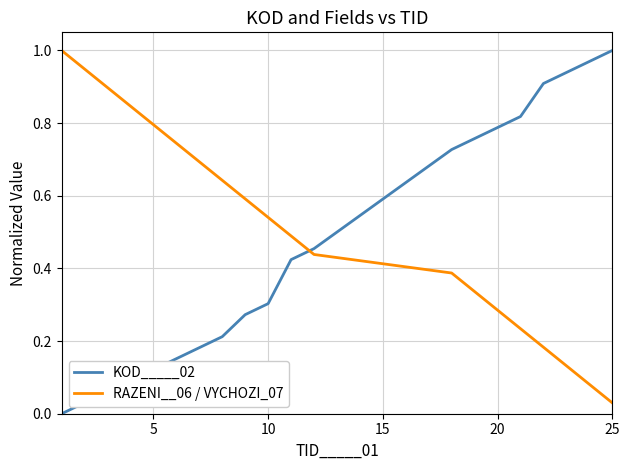

Rank the series by their average value, from lowest to highest.

KOD_____02, RAZENI__06 / VYCHOZI_07